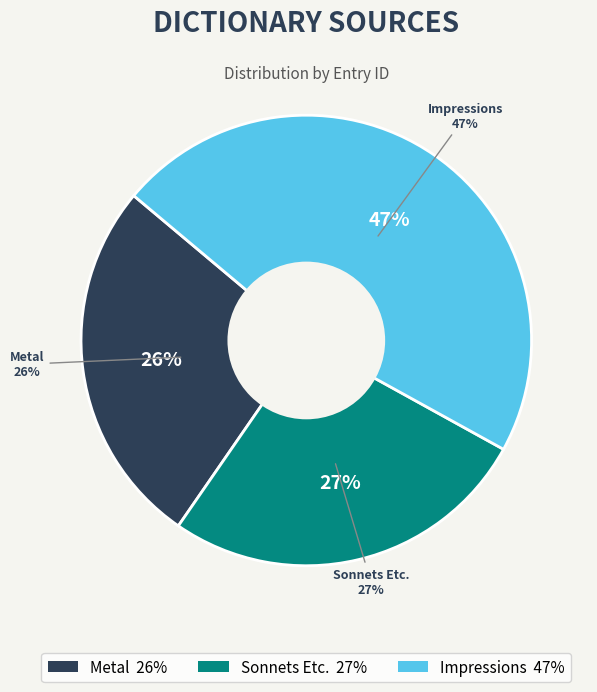

To the nearest percent, what is the combined percentage of Impressions and Sonnets Etc.?

74%